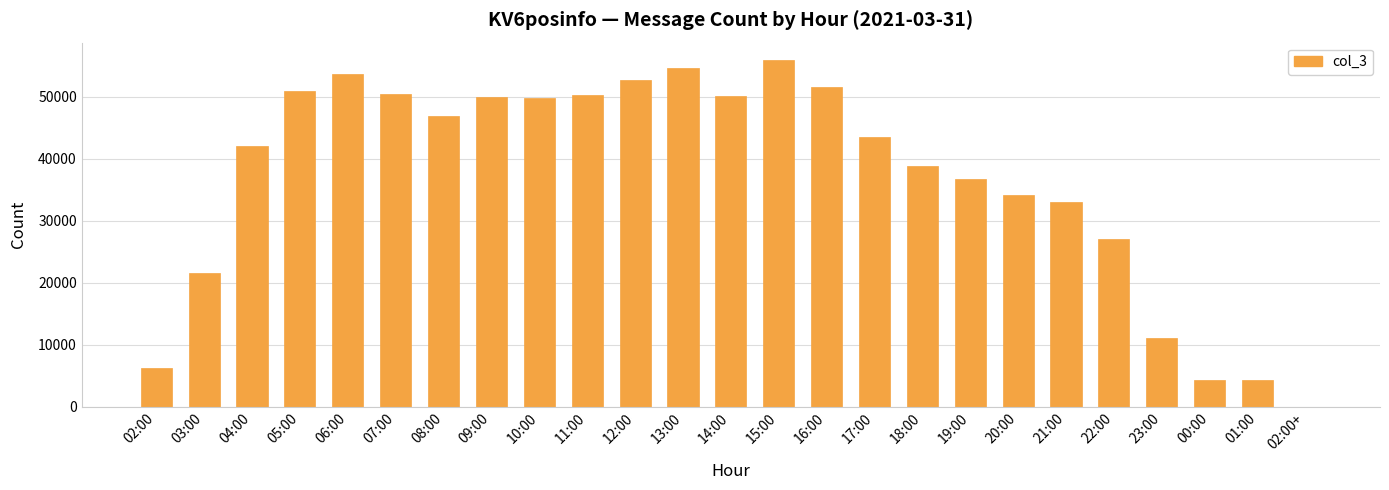

At which category does the chart reach its peak across all series?

15:00